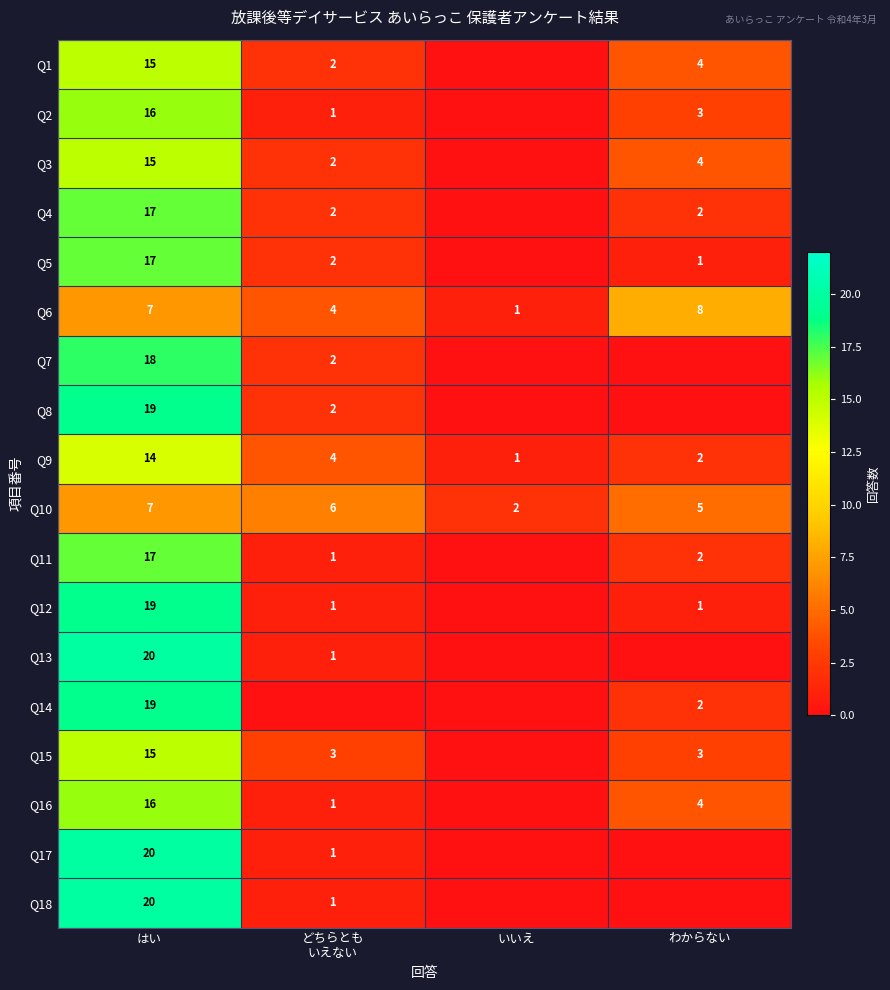

Is the value of Q6 at はい greater than the value of Q4 at わからない?

Yes